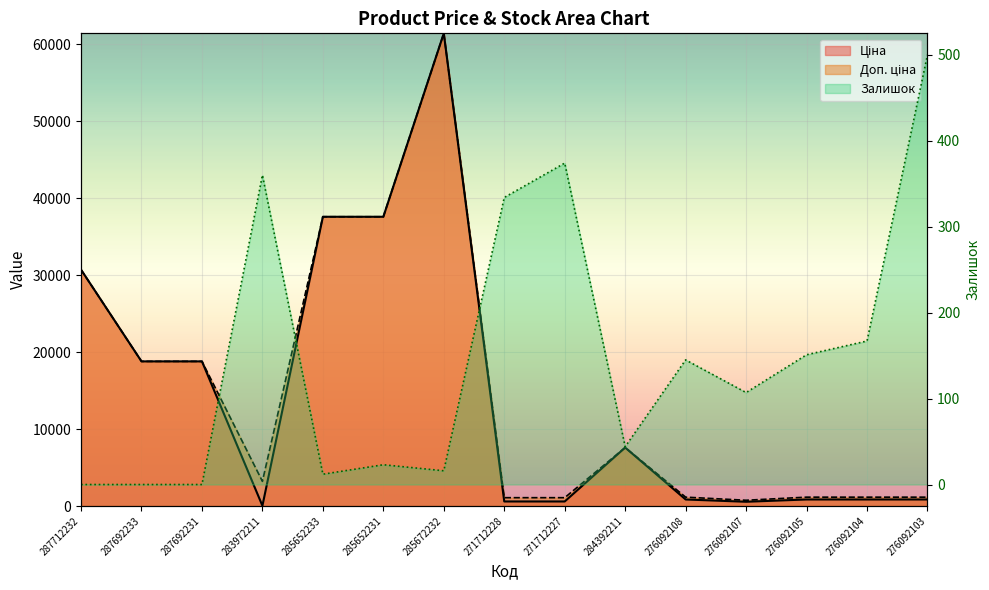

At 284392211, list the series in order from largest to smallest.

Ціна, Доп. ціна, Залишок